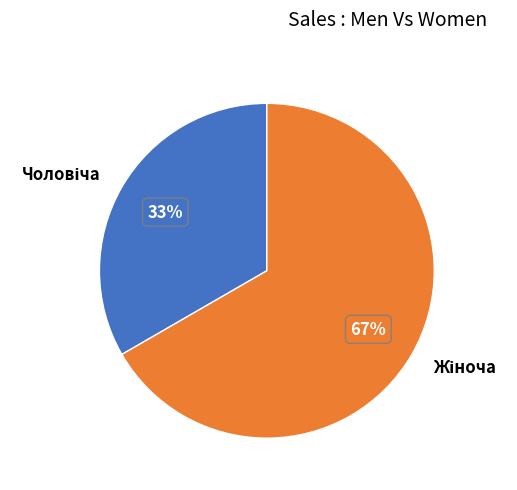

Does any single category account for the majority?

Yes